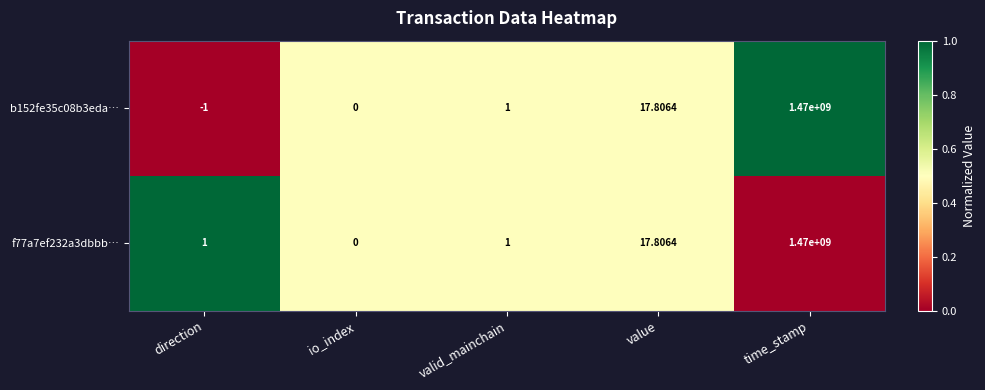

Where is f77a7ef232a3dbbb… nearest to the value 735000000?

value